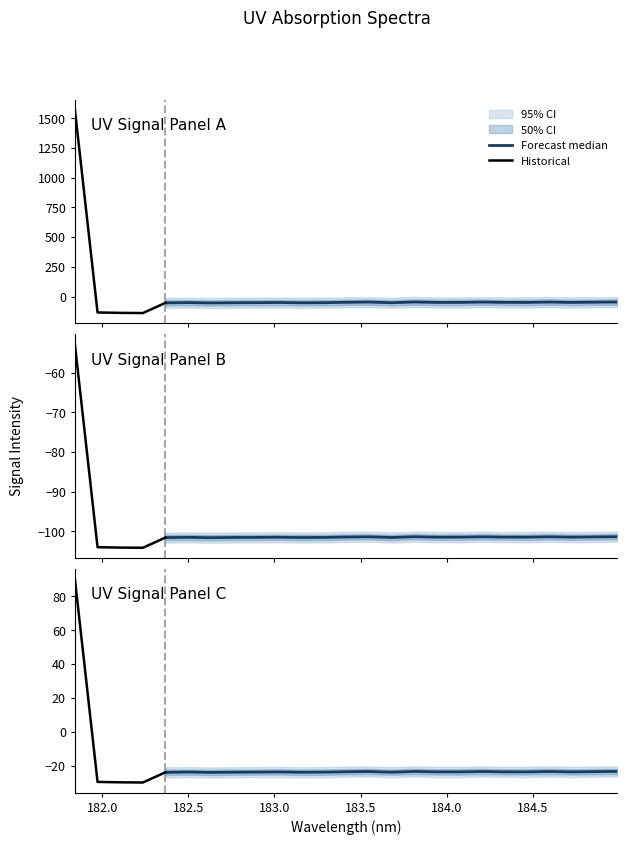

Does the chart have visible grid lines?

No